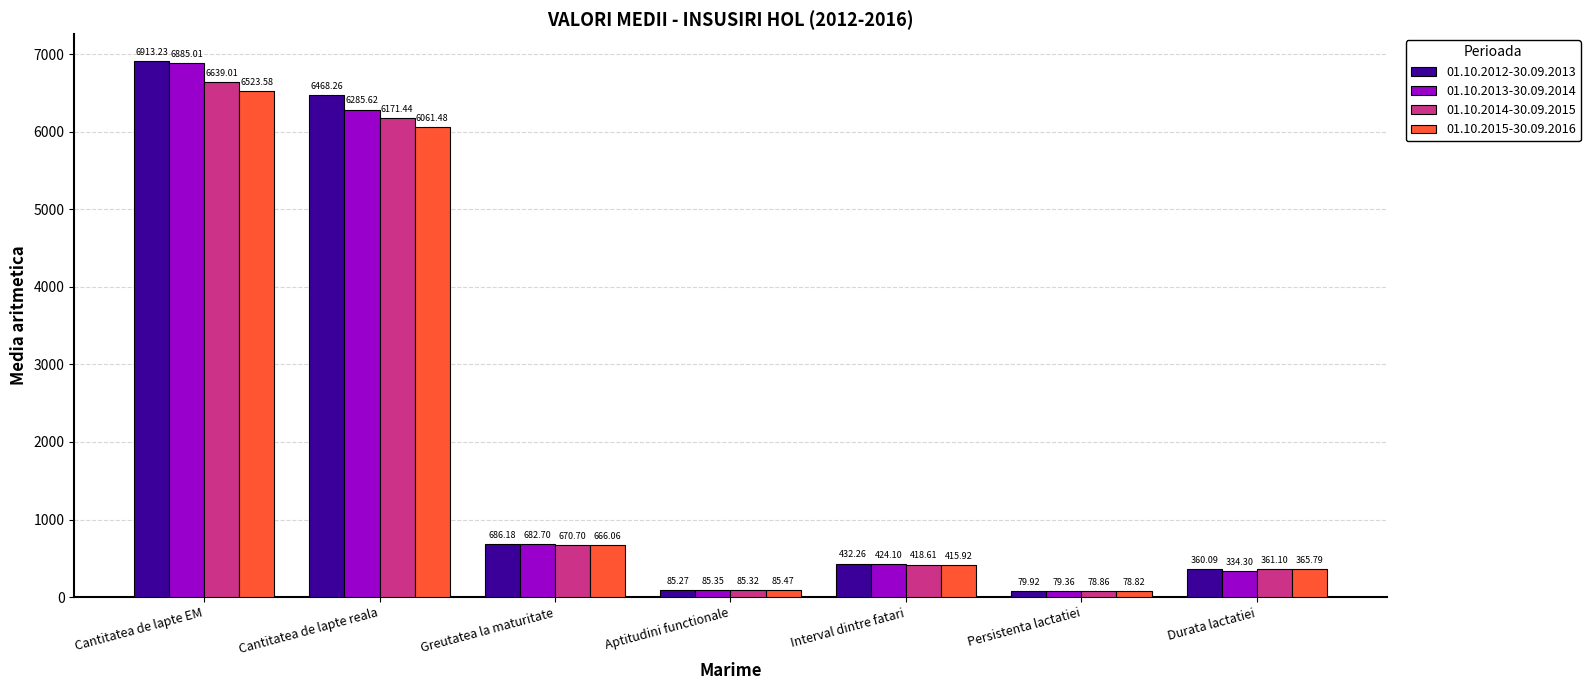

What is the sum of all 01.10.2012-30.09.2013 values?

15025.2